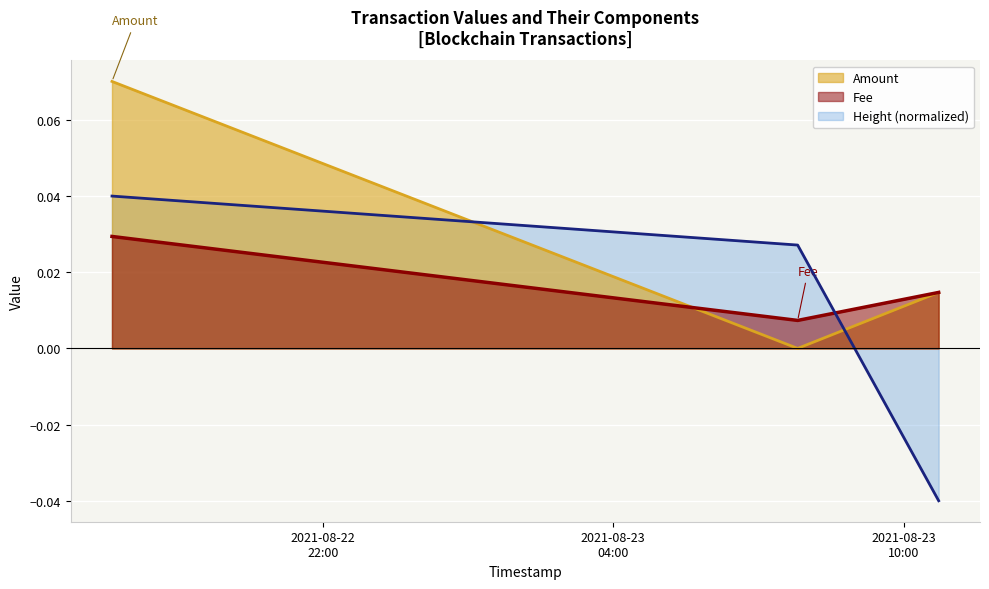

Between 2021-08-23 07:48:21 and 2021-08-22 17:39:01, which is larger?

2021-08-22 17:39:01